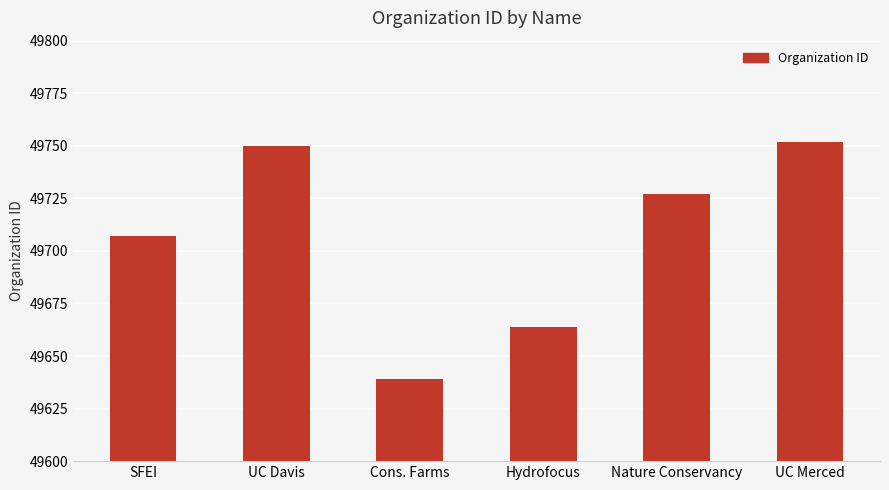

Reading right to left, list all the values displayed in this chart.

49752	49727	49664	49639	49750	49707